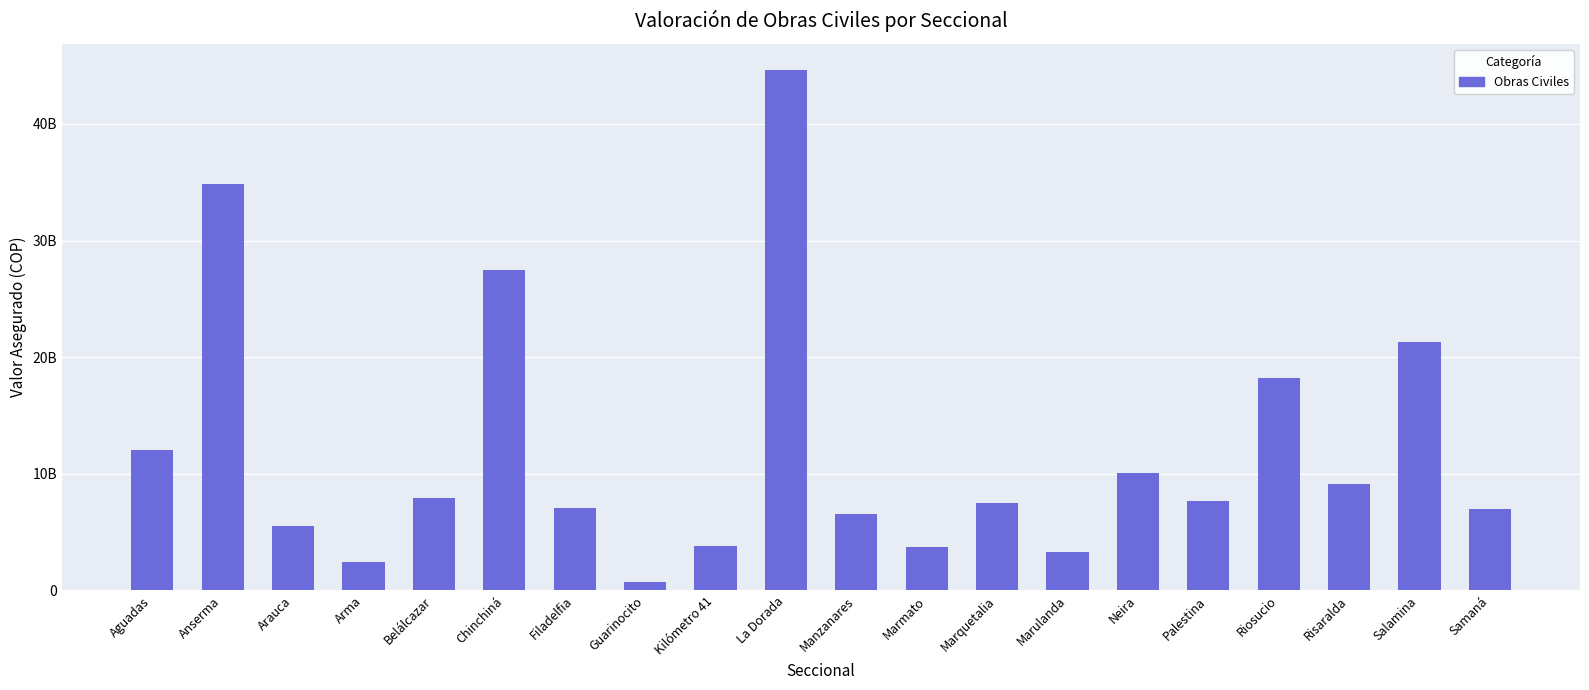

What is the label of the 9th bar from the left?

Kilómetro 41